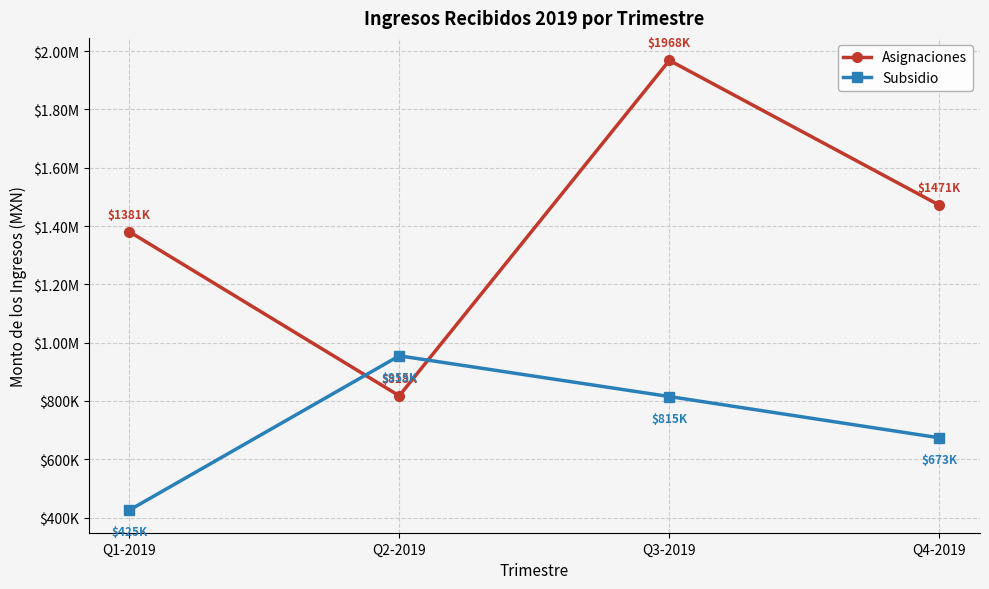

Is this an area chart (filled region under the line)?

No